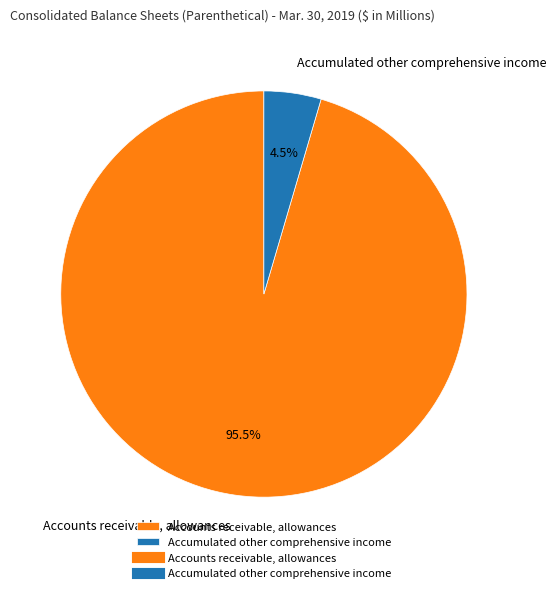

To the nearest percent, what is the difference between the largest and smallest slice percentages?

91%